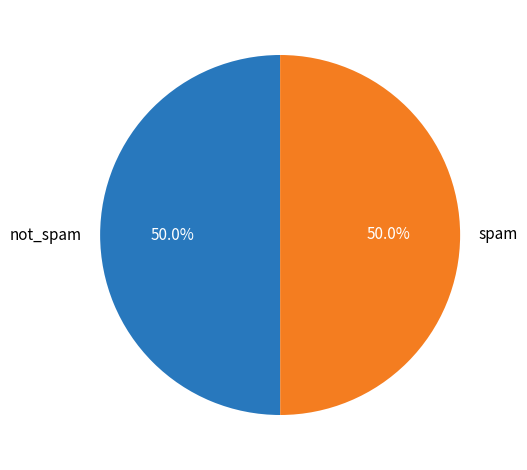

What is the ratio of the value at not_spam to the value at spam?

1.0